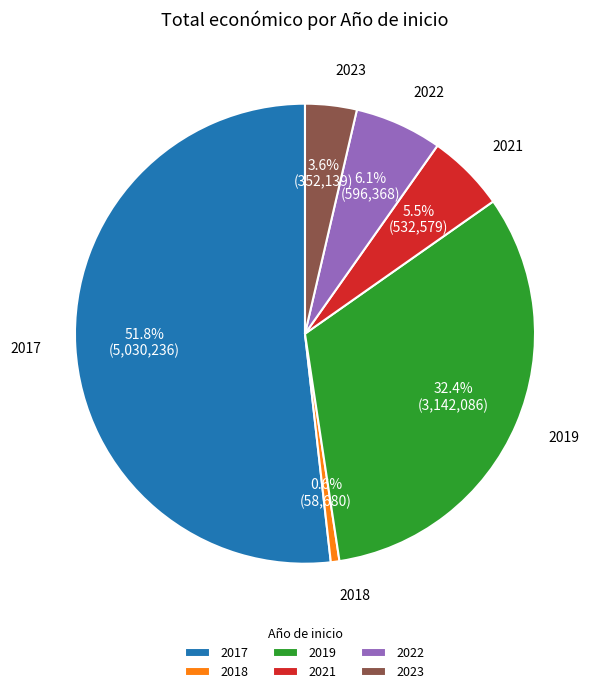

Between 2017 and 2022, which is larger?

2017